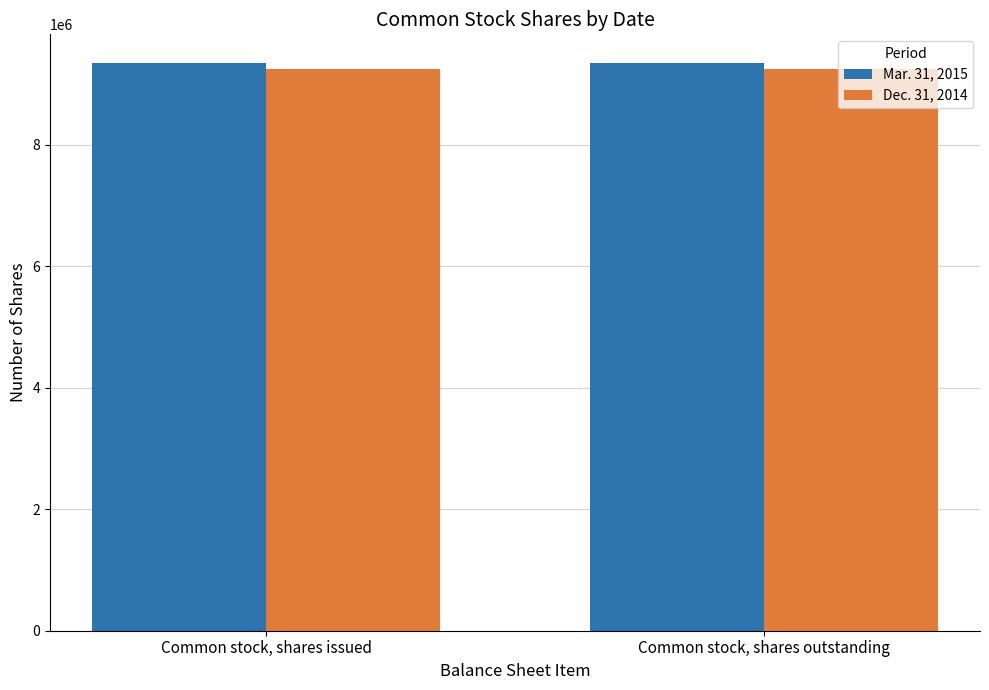

How many bars are there in each group?

2